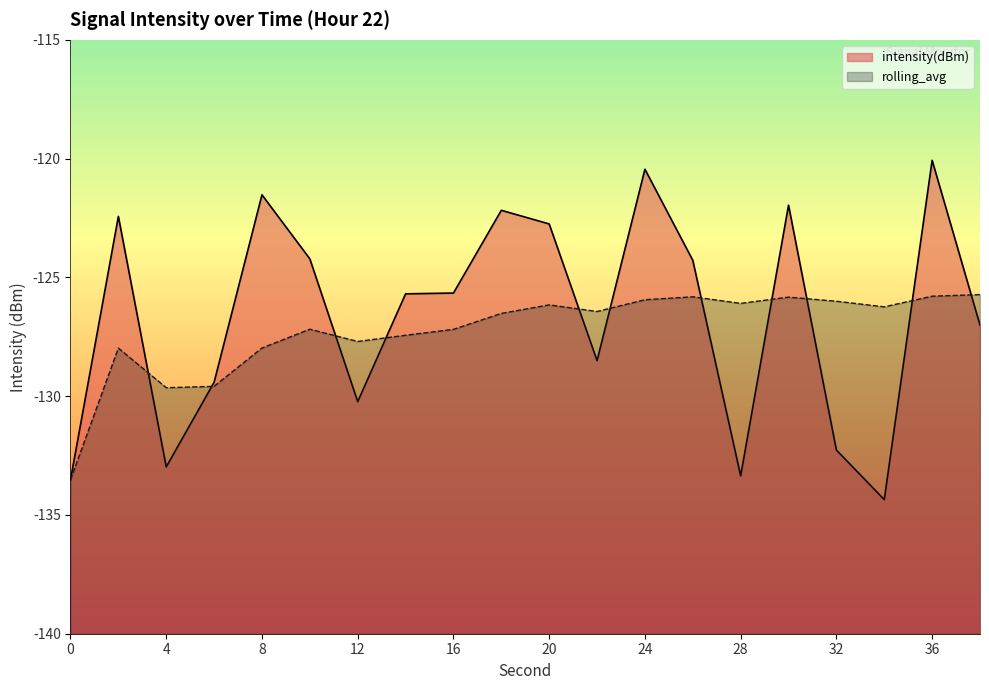

Where is the first local minimum for rolling_avg?

4